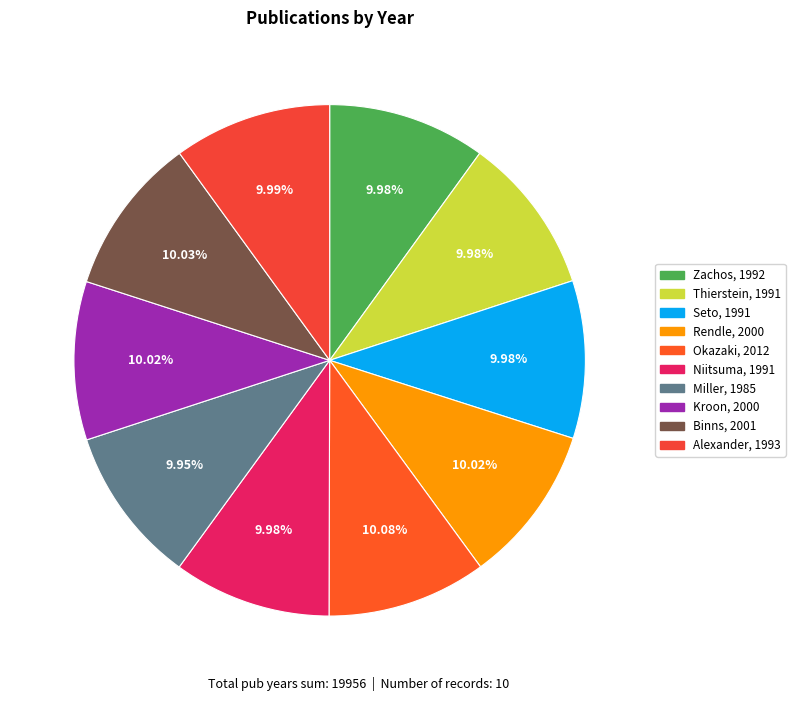

Which slice is the largest?

Okazaki et al., 2012